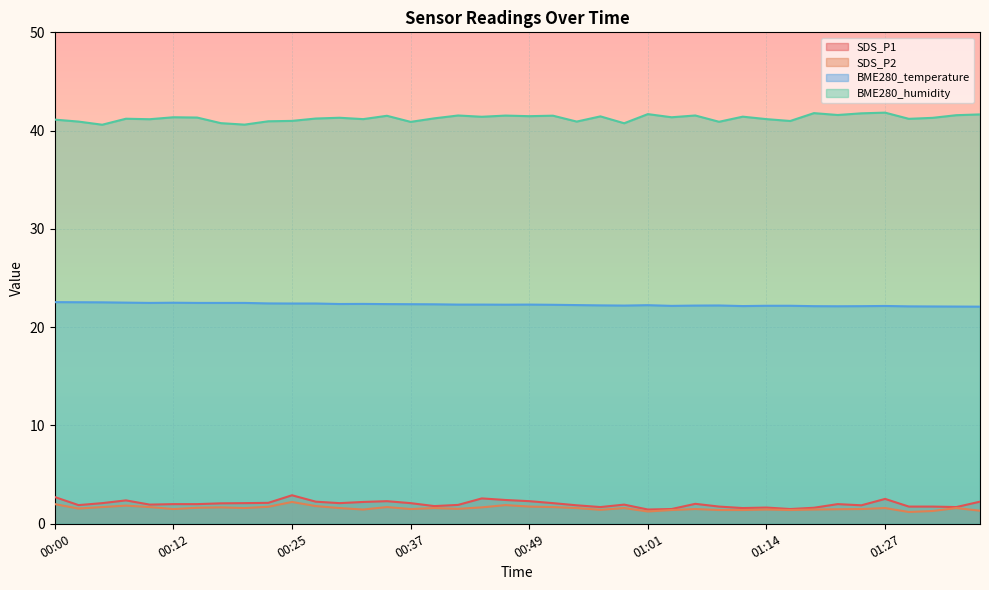

Where is the first local maximum for BME280_humidity?

00:08